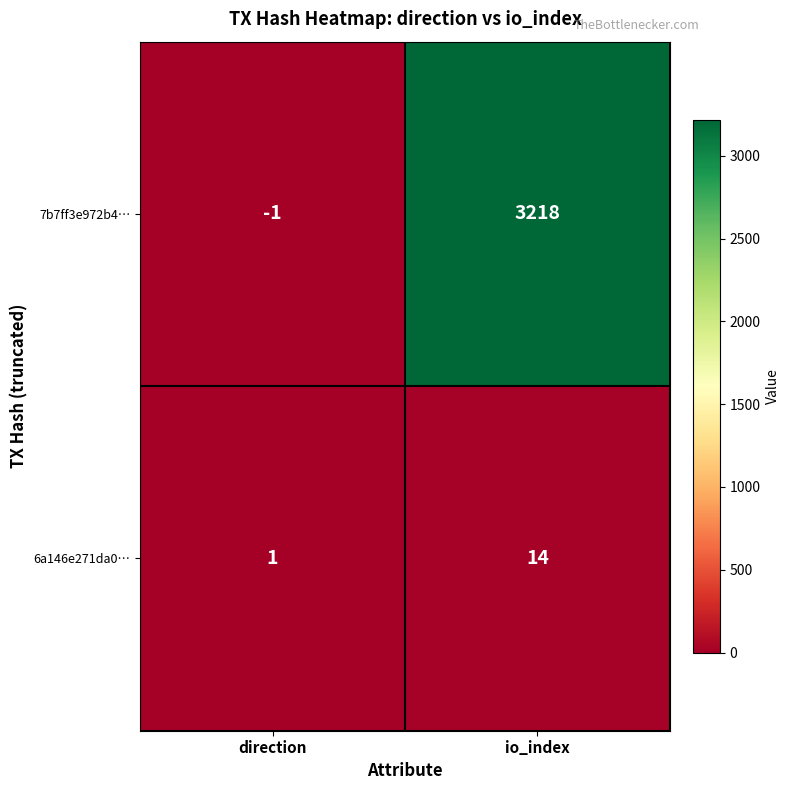

Which label corresponds to the largest value in the chart?

io_index